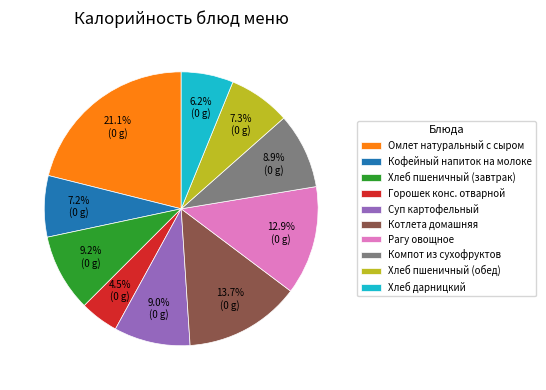

Which slice is the largest?

Омлет натуральный с сыром